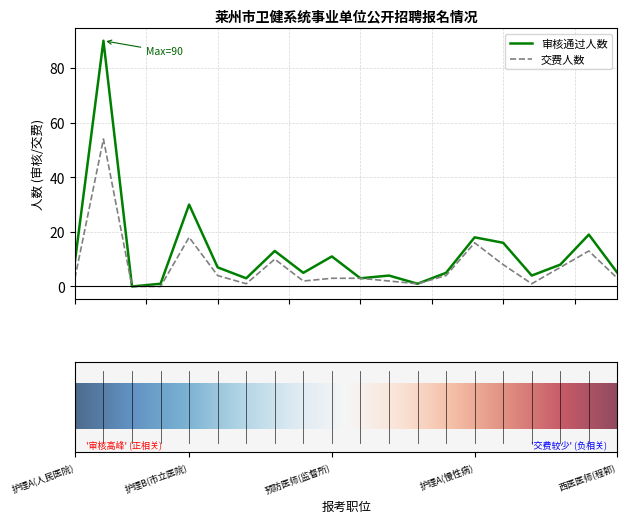

What is the difference between the second highest and second lowest values in the 交费人数 series?

18